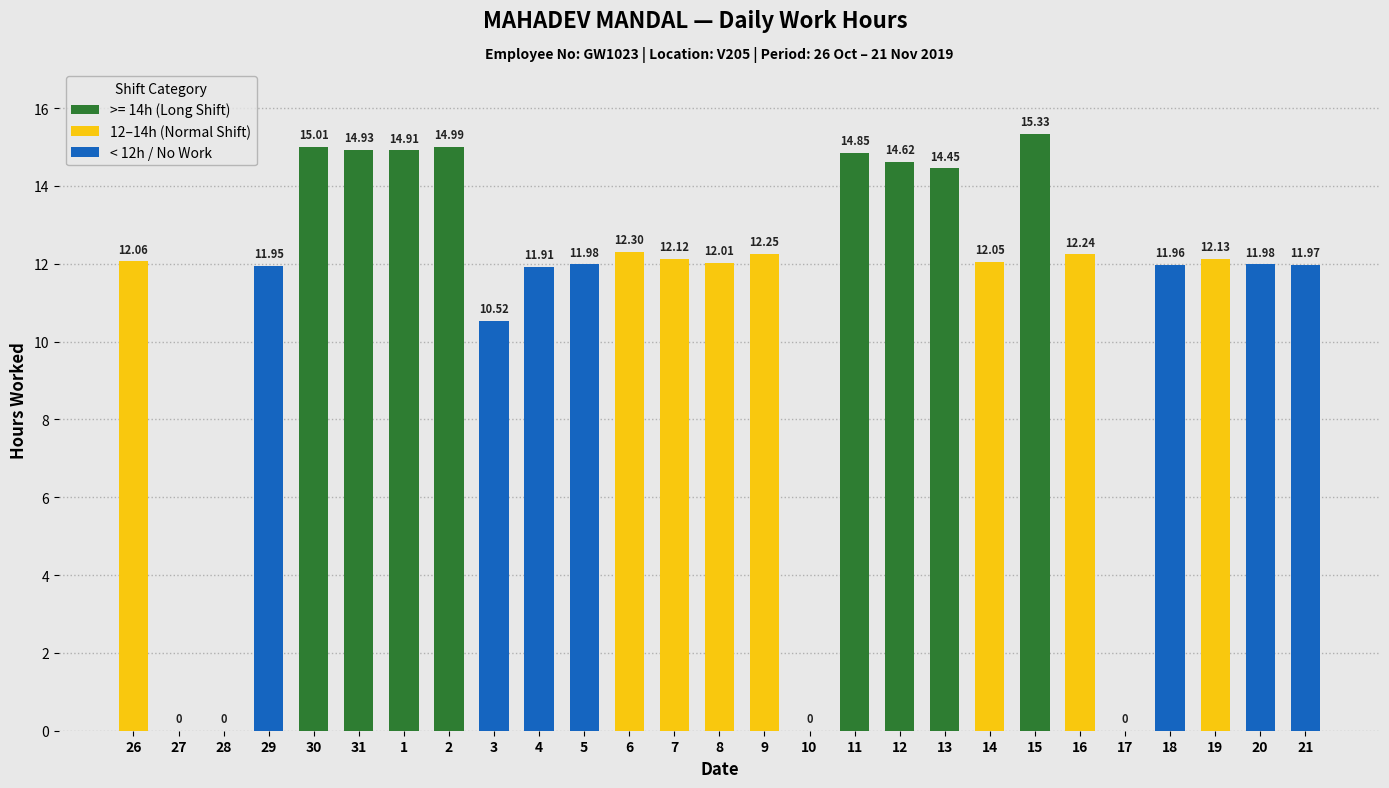

How many bars are there in total?

27